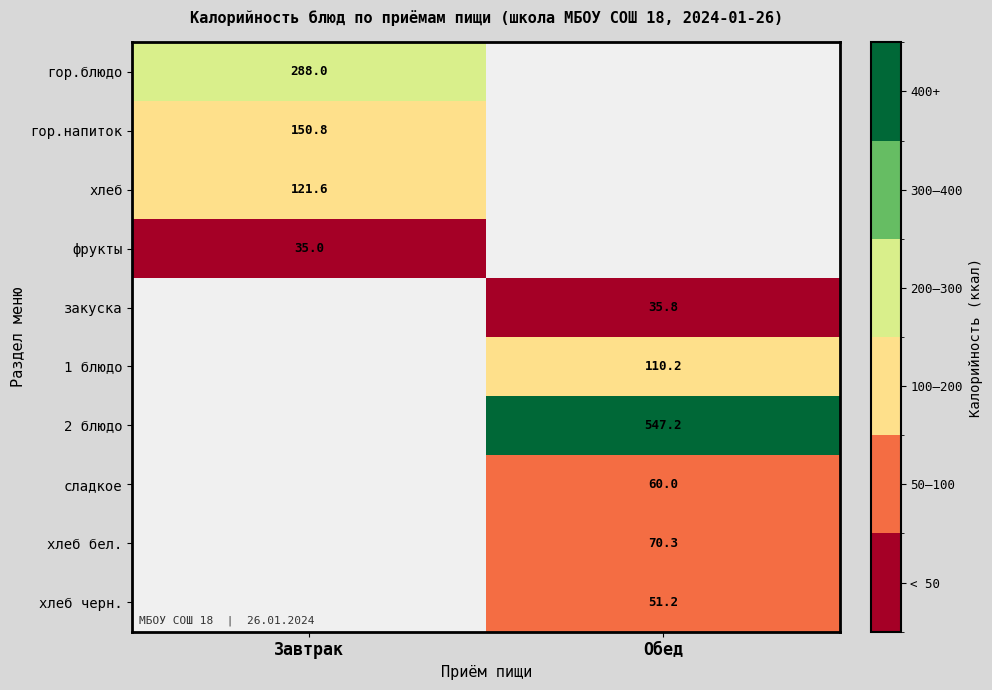

Is the value of 1 блюдо at Обед greater than the value of хлеб черн. at Обед?

Yes